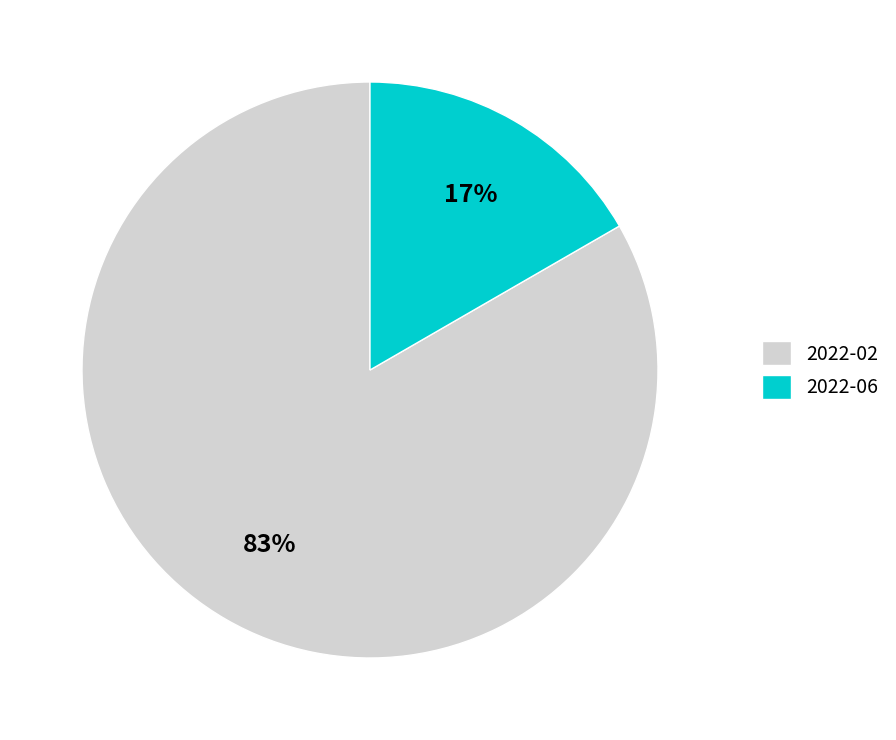

To the nearest percent, what portion does 2022-02 represent?

83%